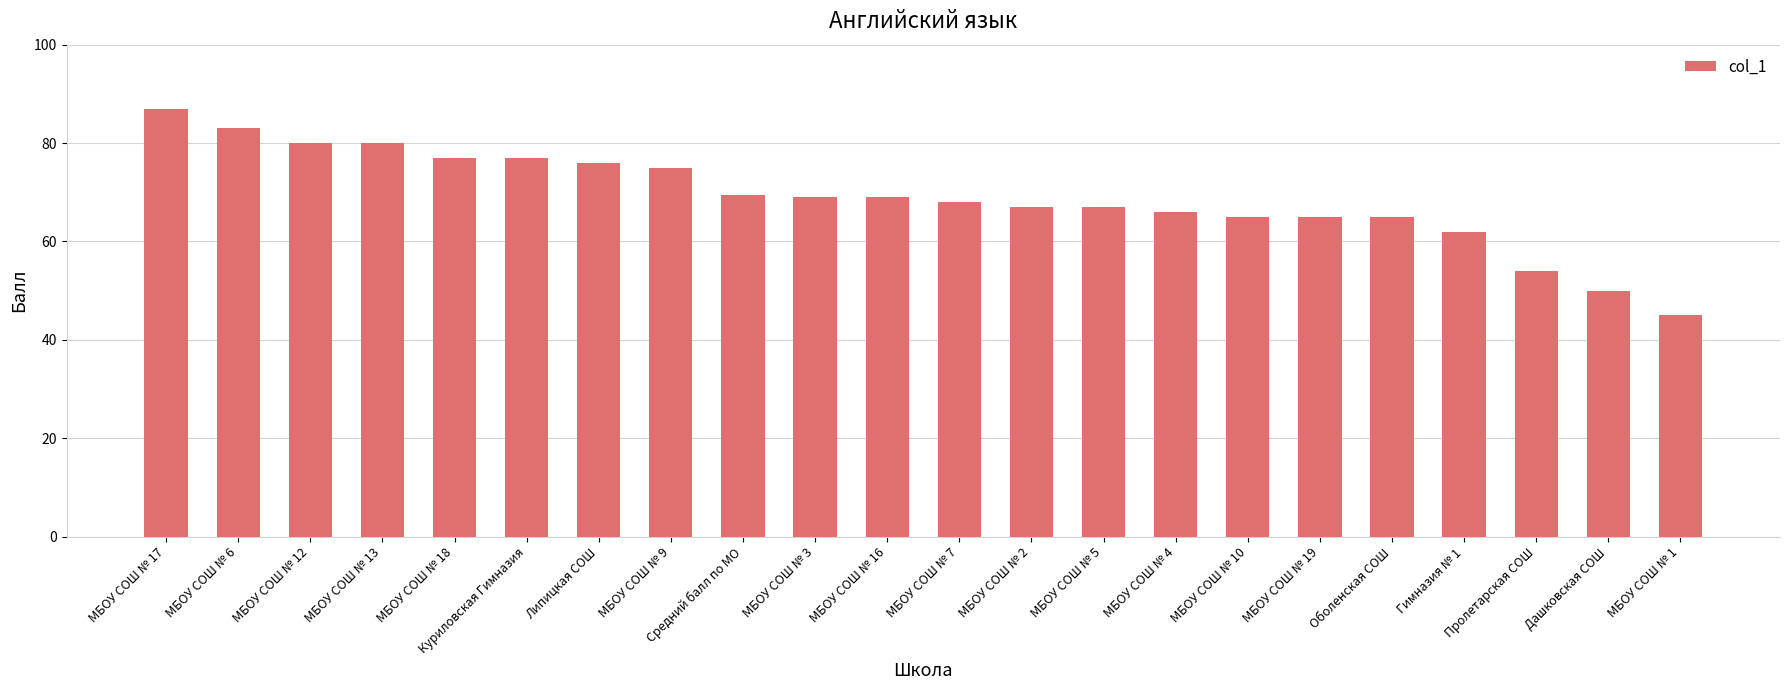

The chart shows a value of 69.4 at Средний балл по МО. True or false?

True